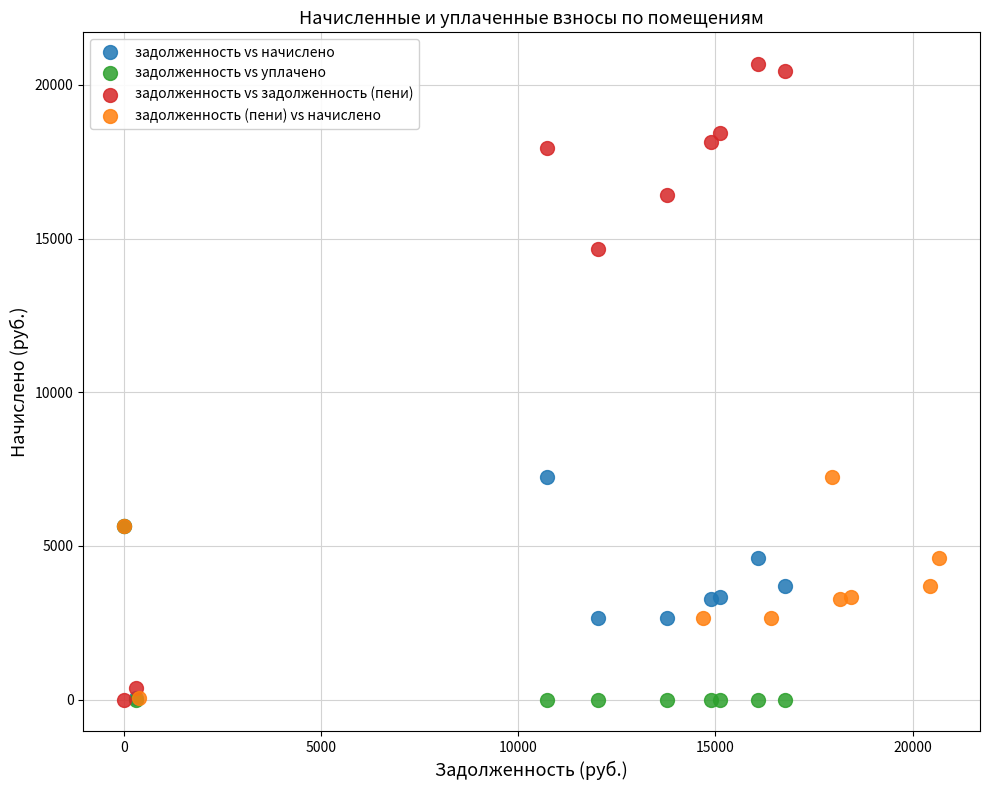

Which series has the widest spread of Y values?

задолженность vs задолженность (пени)